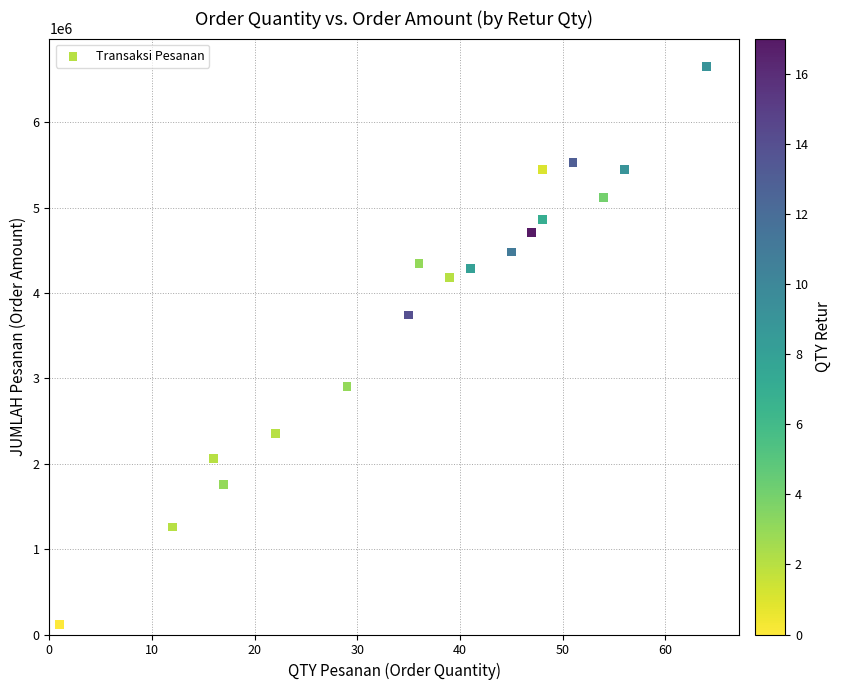

What Y value in the scatter plot is closest to 3384063?

3742113